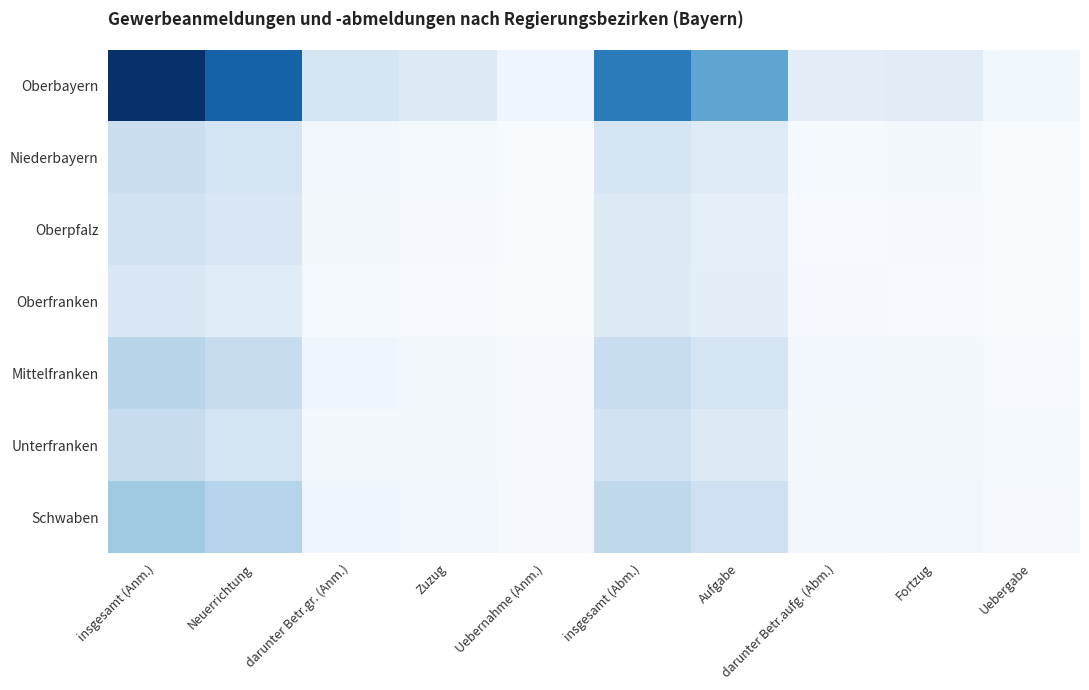

Which series has the largest range (max minus min)?

Oberbayern